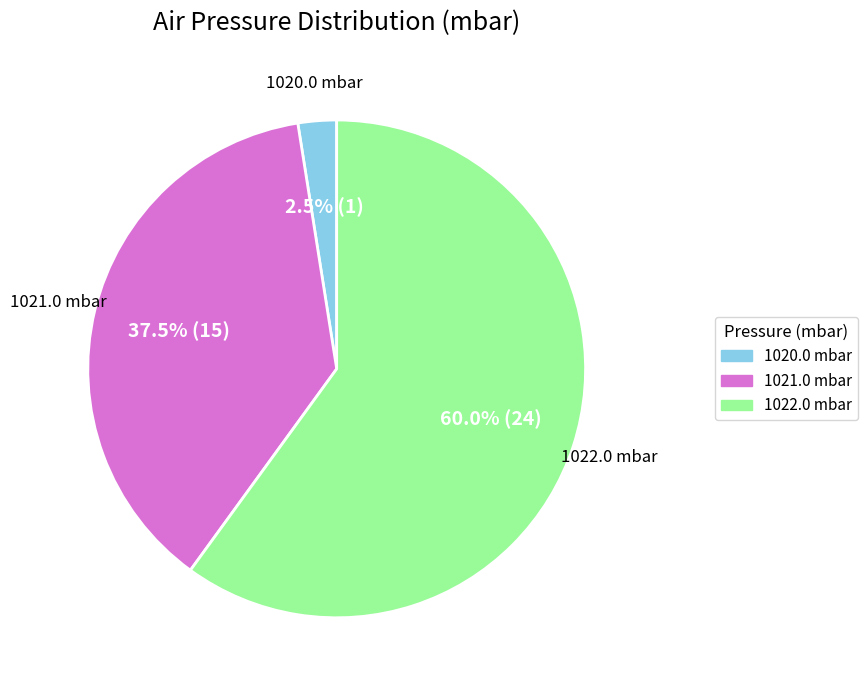

How many segments does this pie chart have?

3